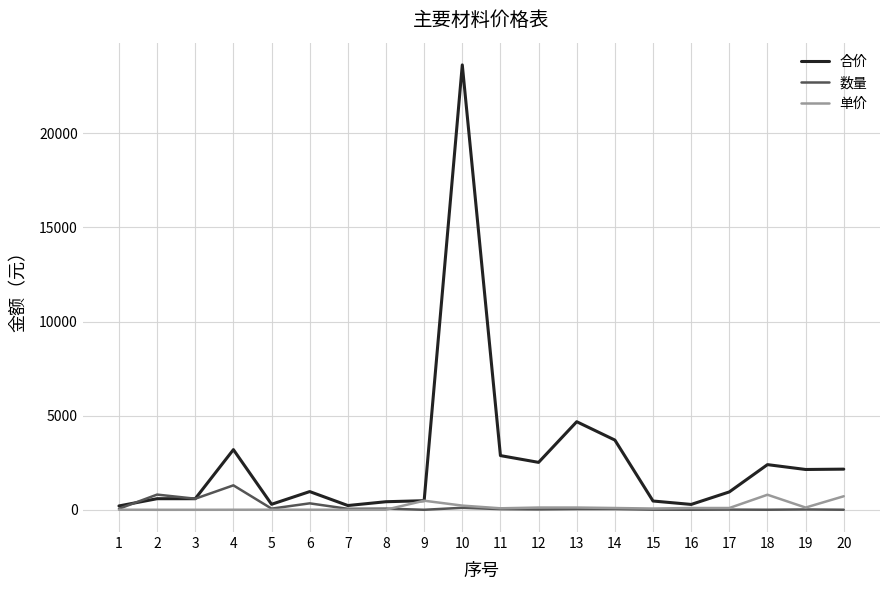

Does the chart have visible grid lines?

Yes